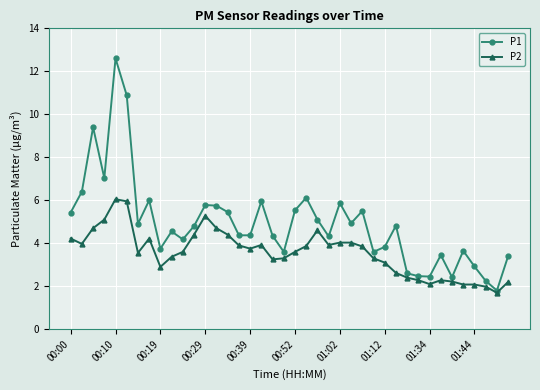

What are all the series names shown in the legend?

P1, P2